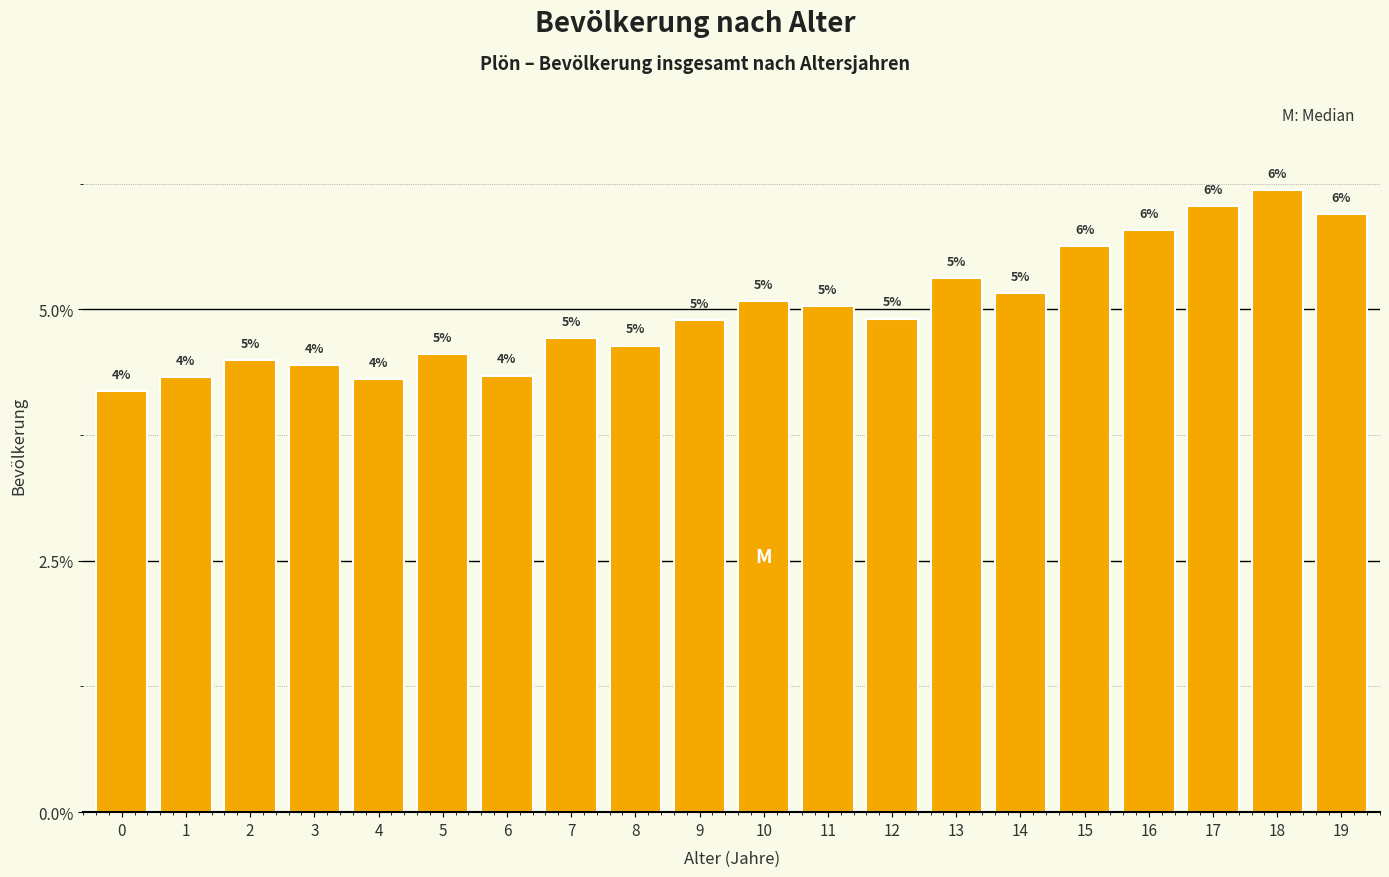

What is the smallest value displayed?

4.2